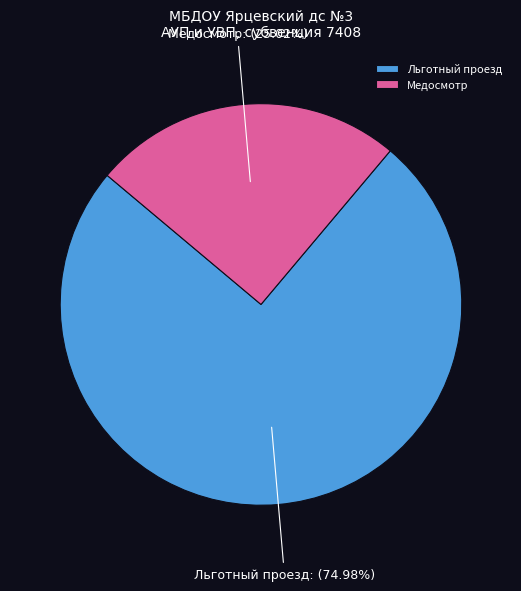

To the nearest percent, what portion does Медосмотр represent?

25%